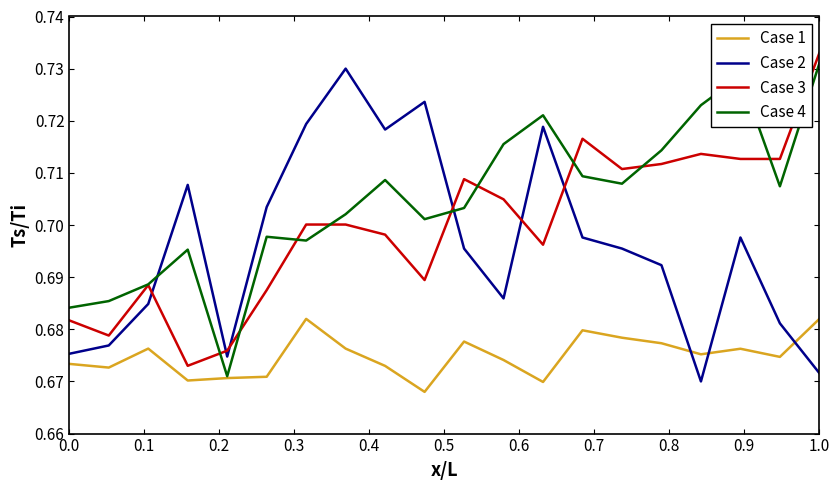

Which series ends up on top after the final intersection of Case 2 and Case 4?

Case 4